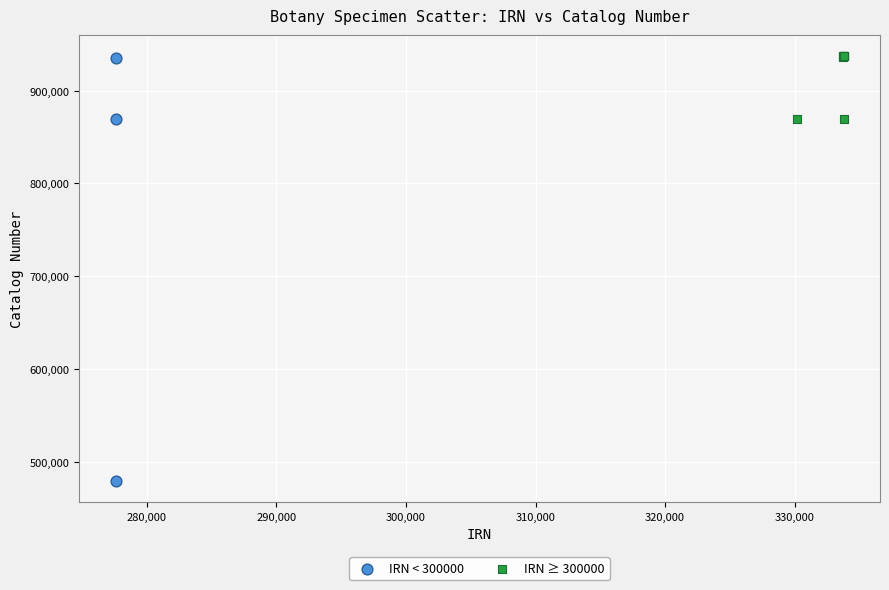

Which series contains the lowest Y value?

IRN < 300000